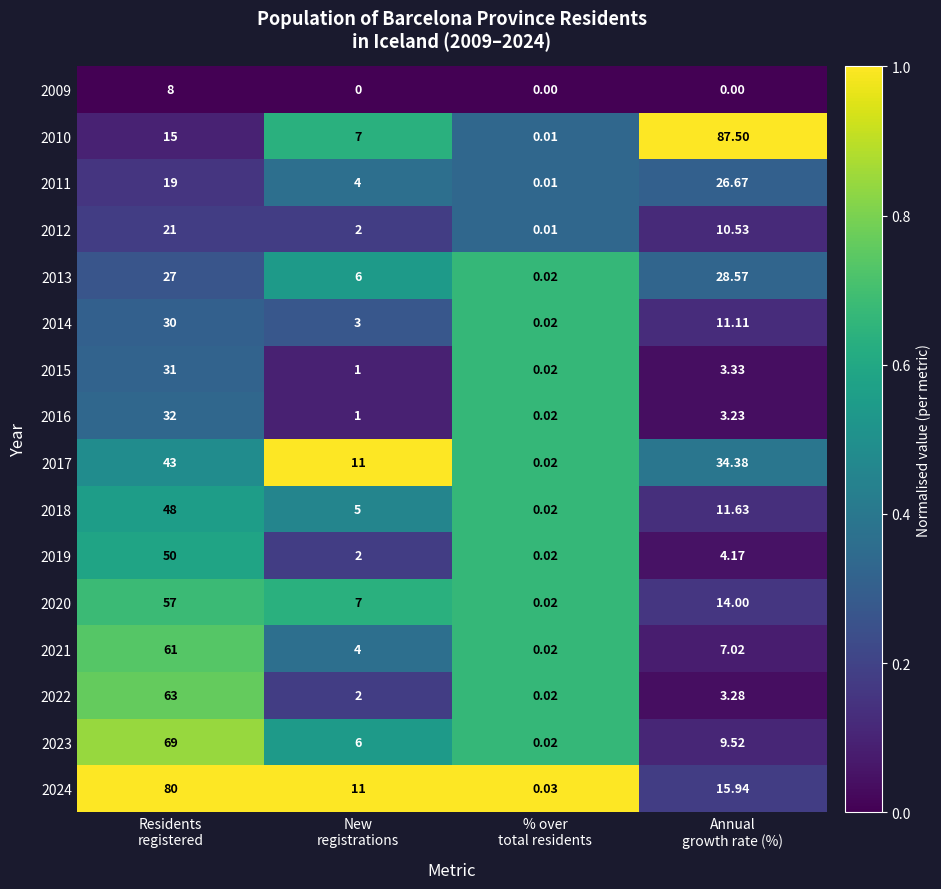

List the series in order of their peak value, highest first.

2010, 2024, 2023, 2022, 2021, 2020, 2019, 2018, 2017, 2016, 2015, 2014, 2013, 2011, 2012, 2009